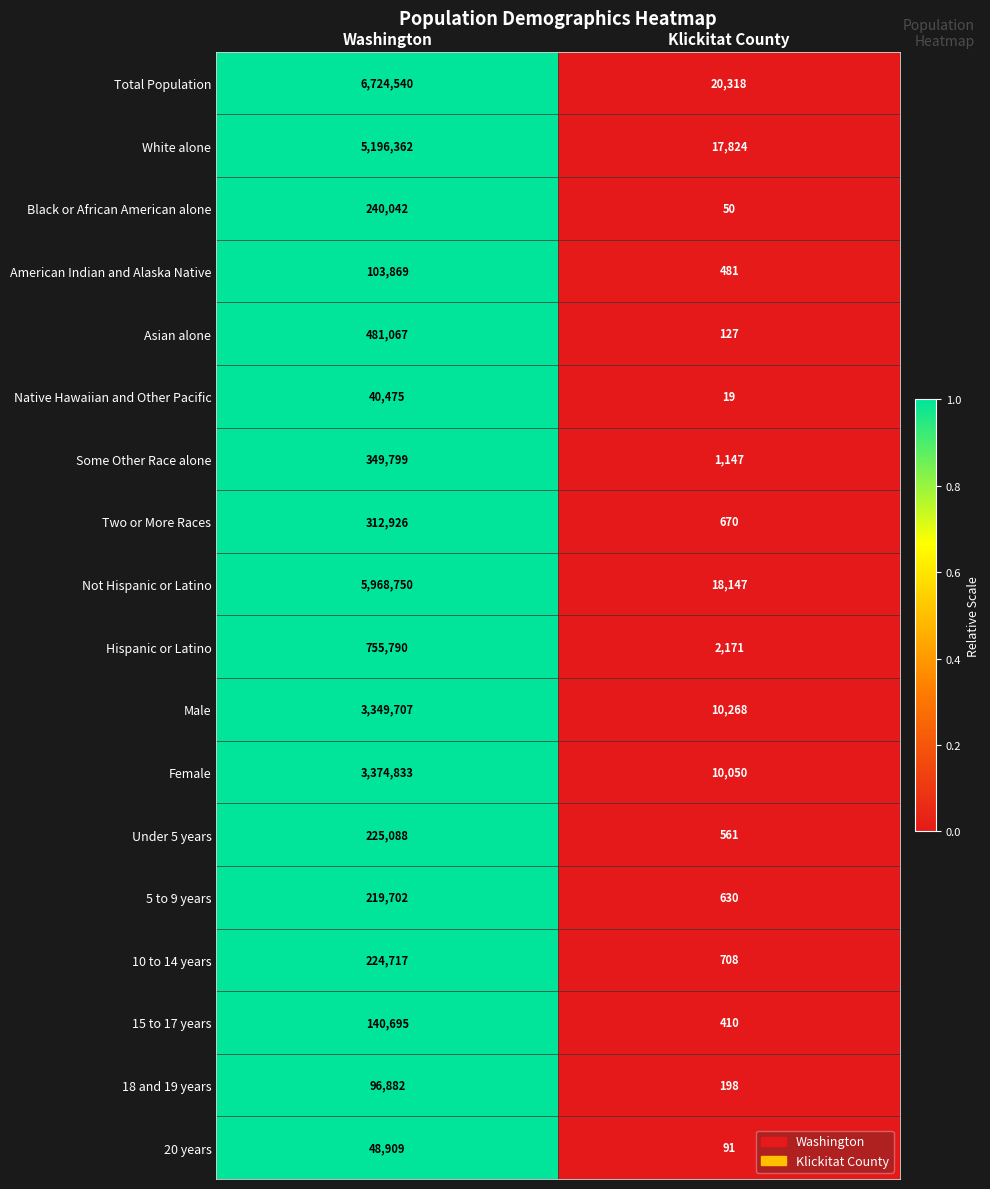

Is the value of Two or More Races at Klickitat County greater than the value of Native Hawaiian and Other Pacific at Washington?

No